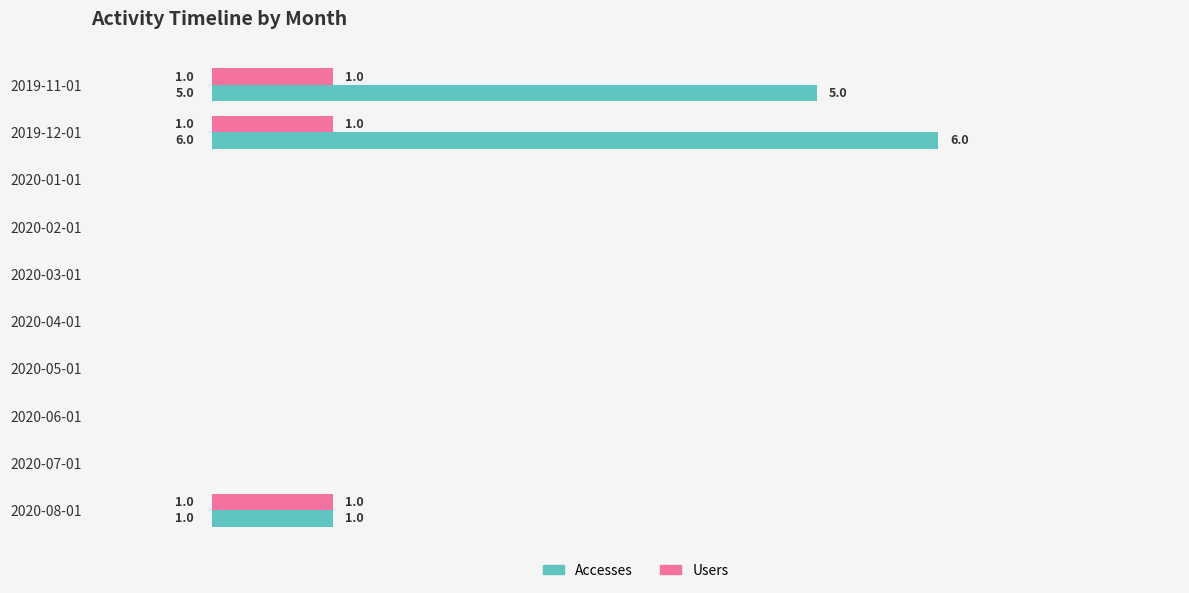

Which category has the highest value in the Accesses series?

2019-12-01